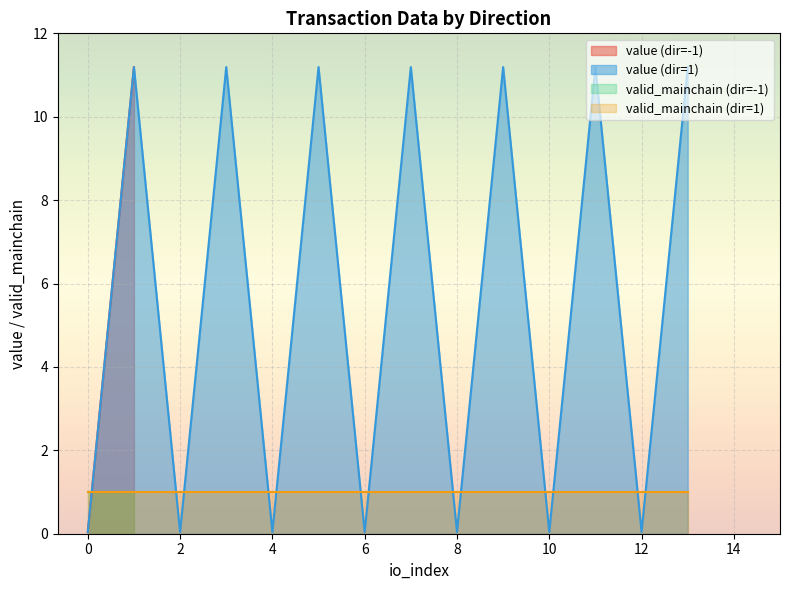

What is the difference between the maximum and minimum values in the value series?

11.2